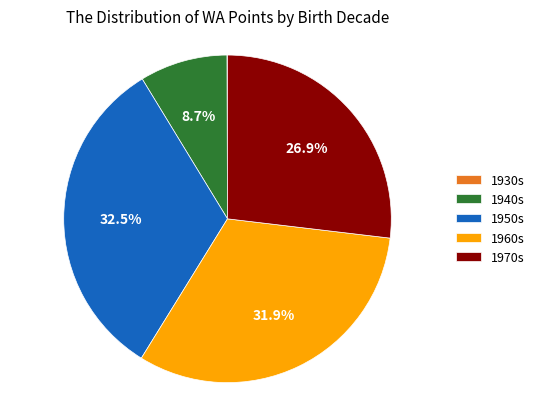

Does 1950s account for over 50% of the chart?

No